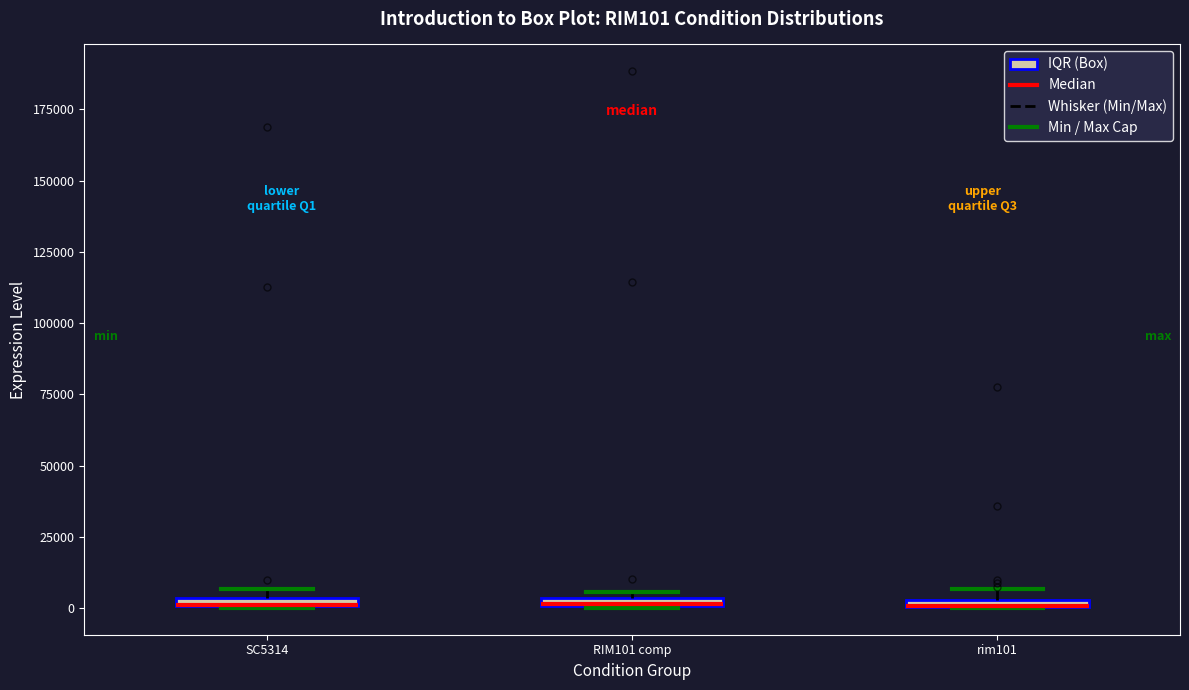

Where is the upper edge of the box for rim101 on the y-axis? The values are not printed on the chart, so give them approximately, as read against the axis.

5000